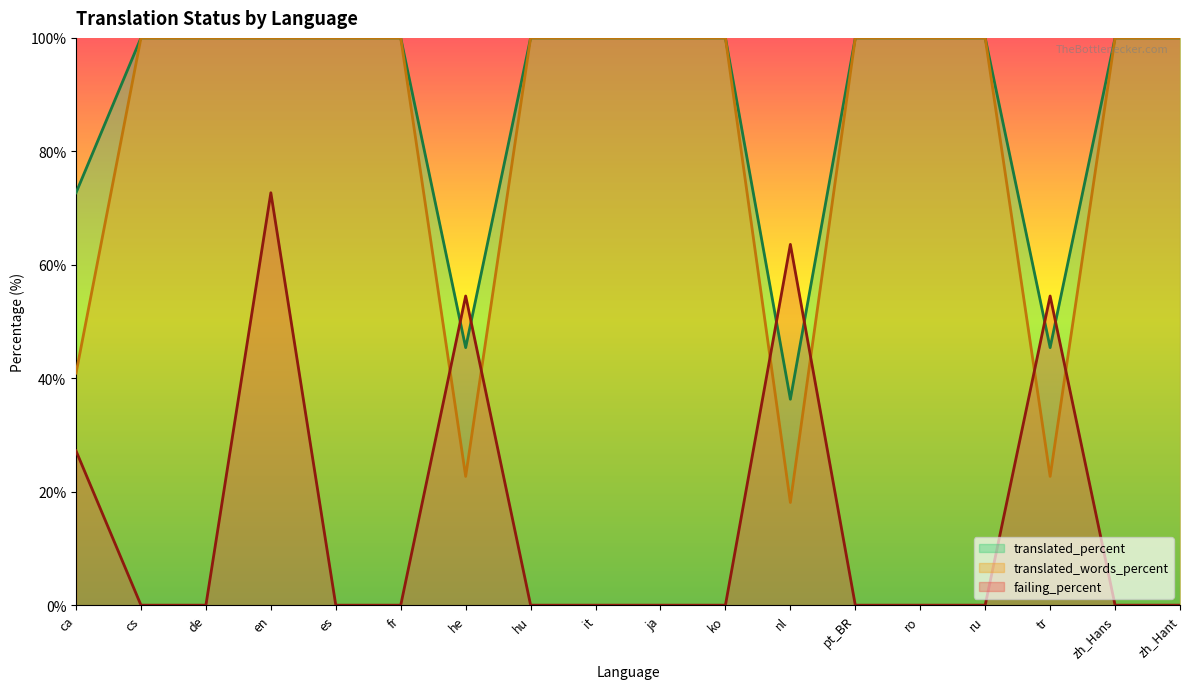

At which category does the chart reach its peak across all series?

cs